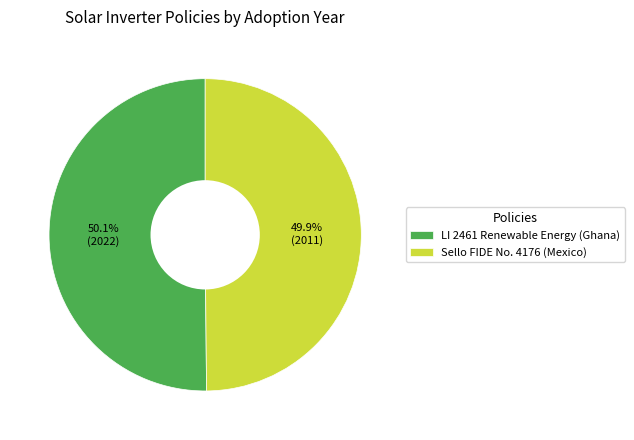

The Sello FIDE No. 4176 (Mexico) slice represents 63% of the pie. True or false?

False